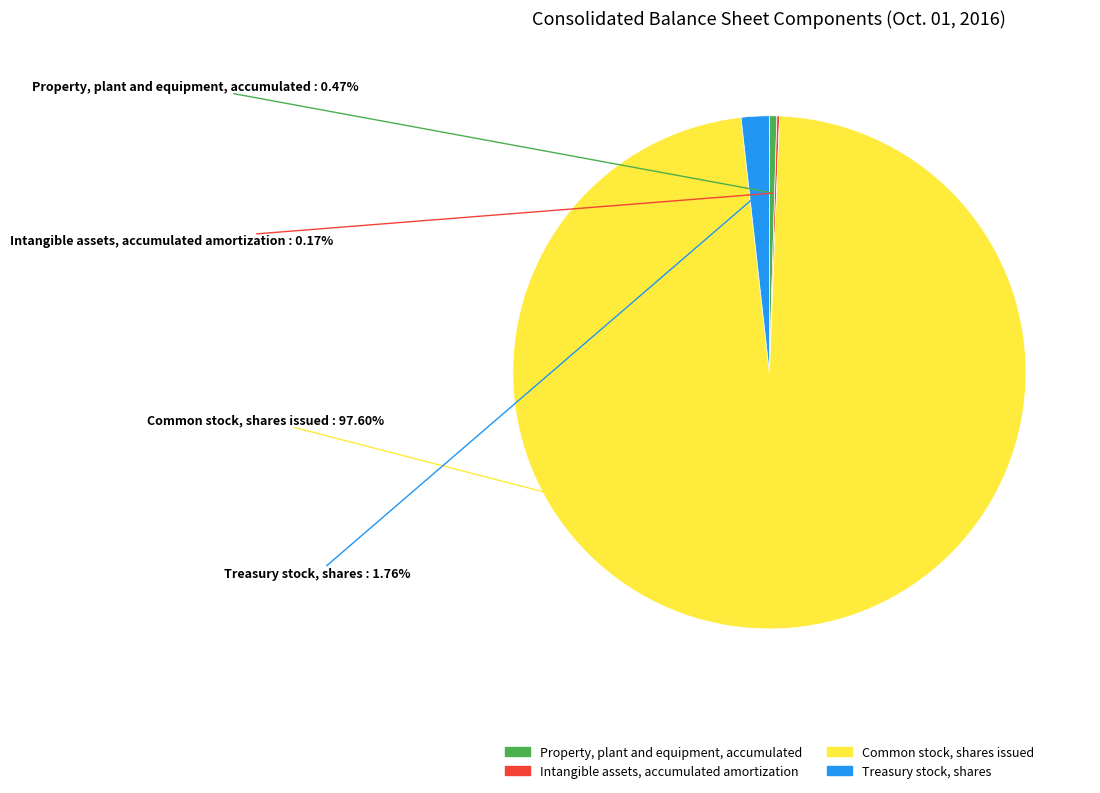

Is the sum of Common stock, shares issued and Treasury stock, shares greater than half?

Yes